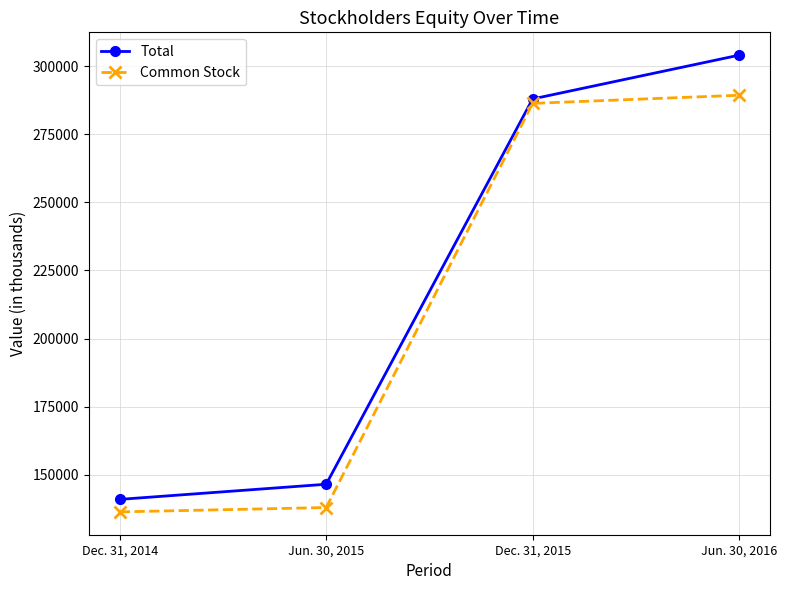

At which label is Total closest to 222497?

Dec. 31, 2015